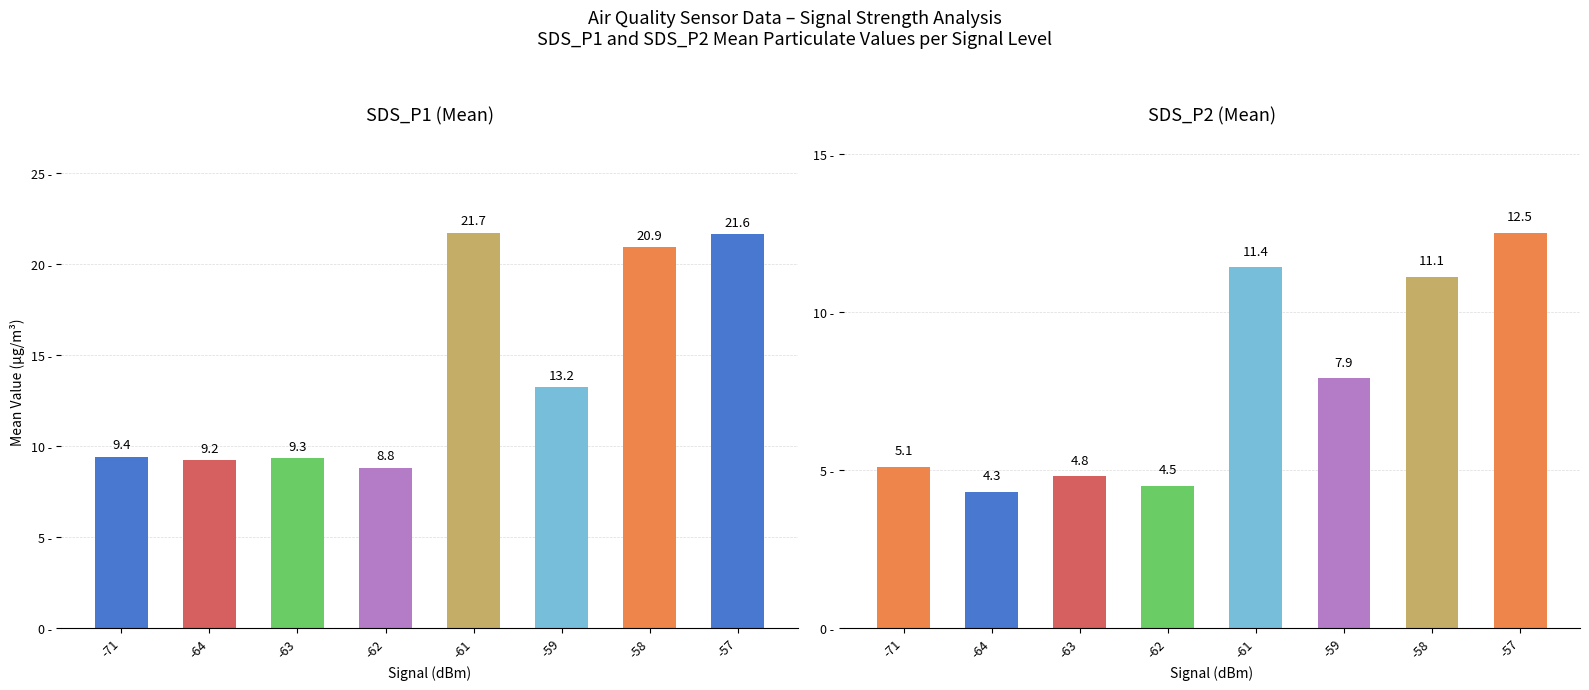

Is it true that SDS_P1 (Mean) equals 9.8 at -57?

False